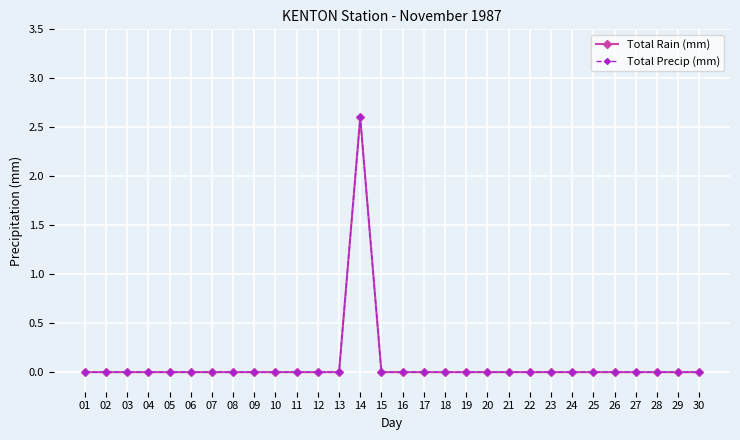

Does the chart have visible grid lines?

Yes